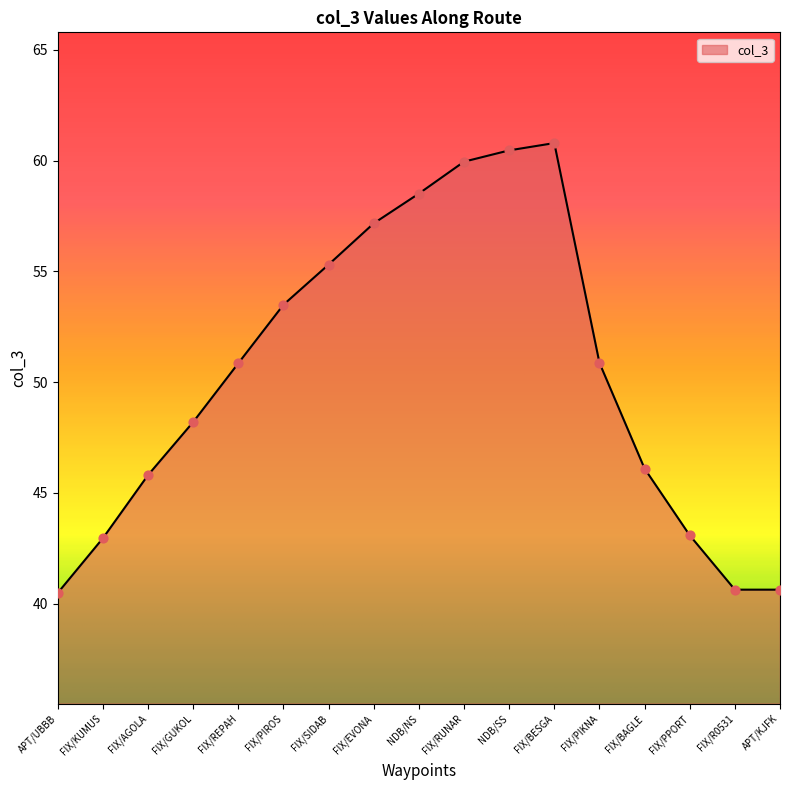

Which has a higher value, APT/KJFK or FIX/PIKNA?

FIX/PIKNA